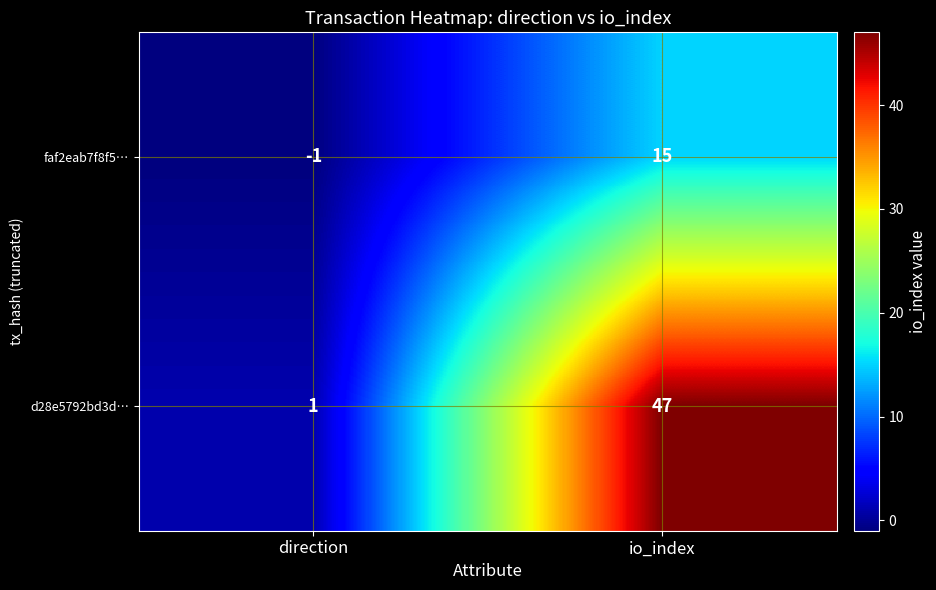

At which category is the sum across all series the highest?

io_index